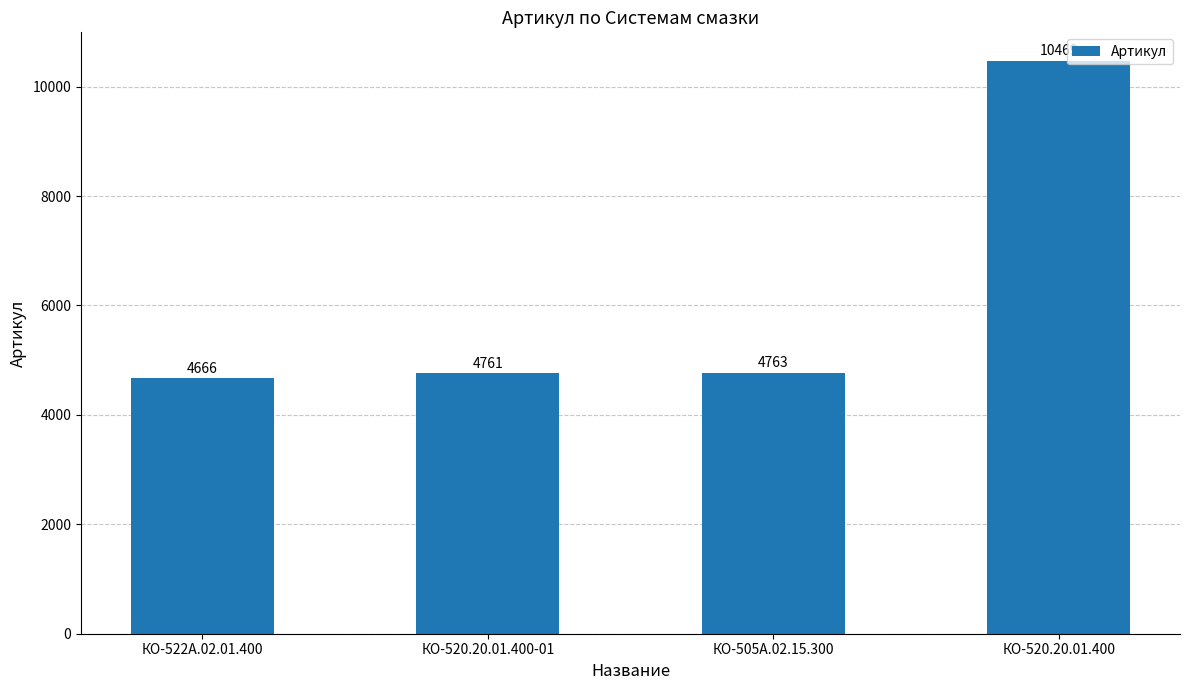

Reading left to right, transcribe all the data shown in this chart.

КО-522А.02.01.400=4666	КО-520.20.01.400-01=4761	КО-505А.02.15.300=4763	КО-520.20.01.400=10469